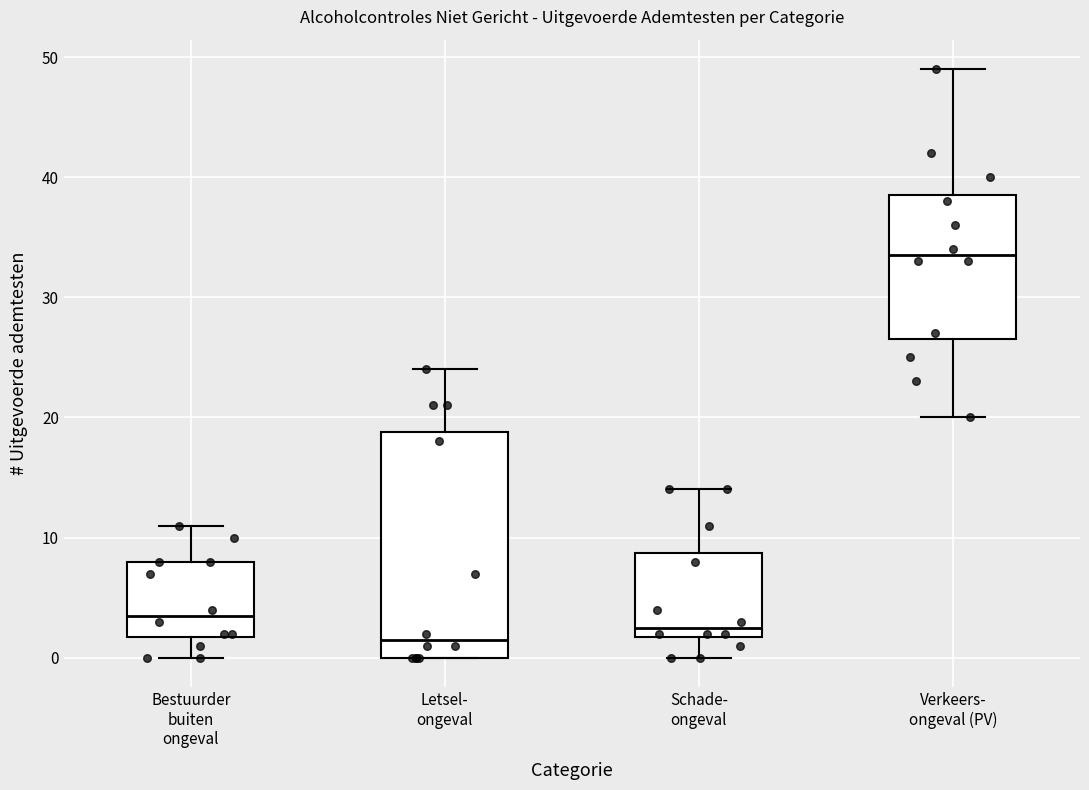

Which box is the tallest, from its lower edge to its upper edge?

Letsel- ongeval